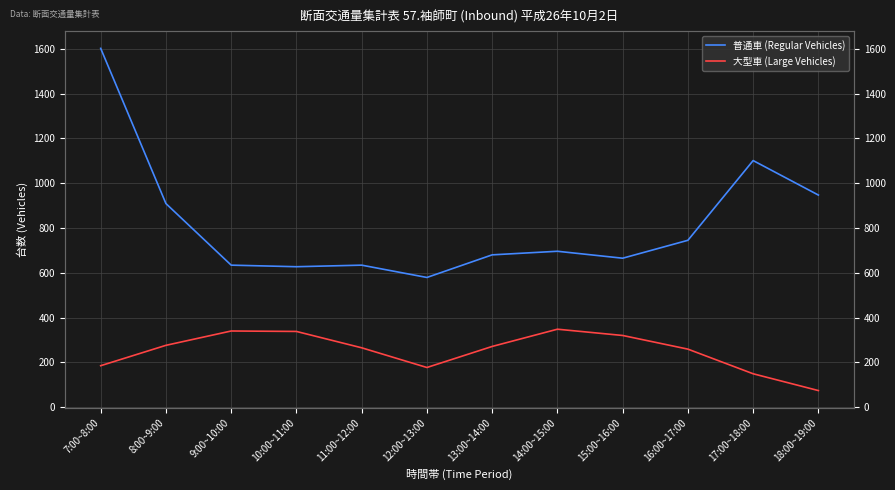

How many values in the 普通車 (Regular Vehicles) series exceed 696?

5